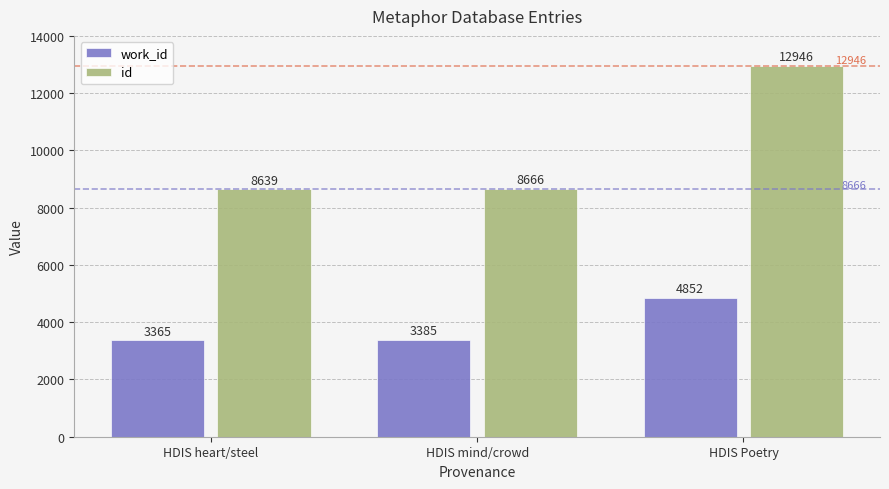

How many bars are there in each group?

2